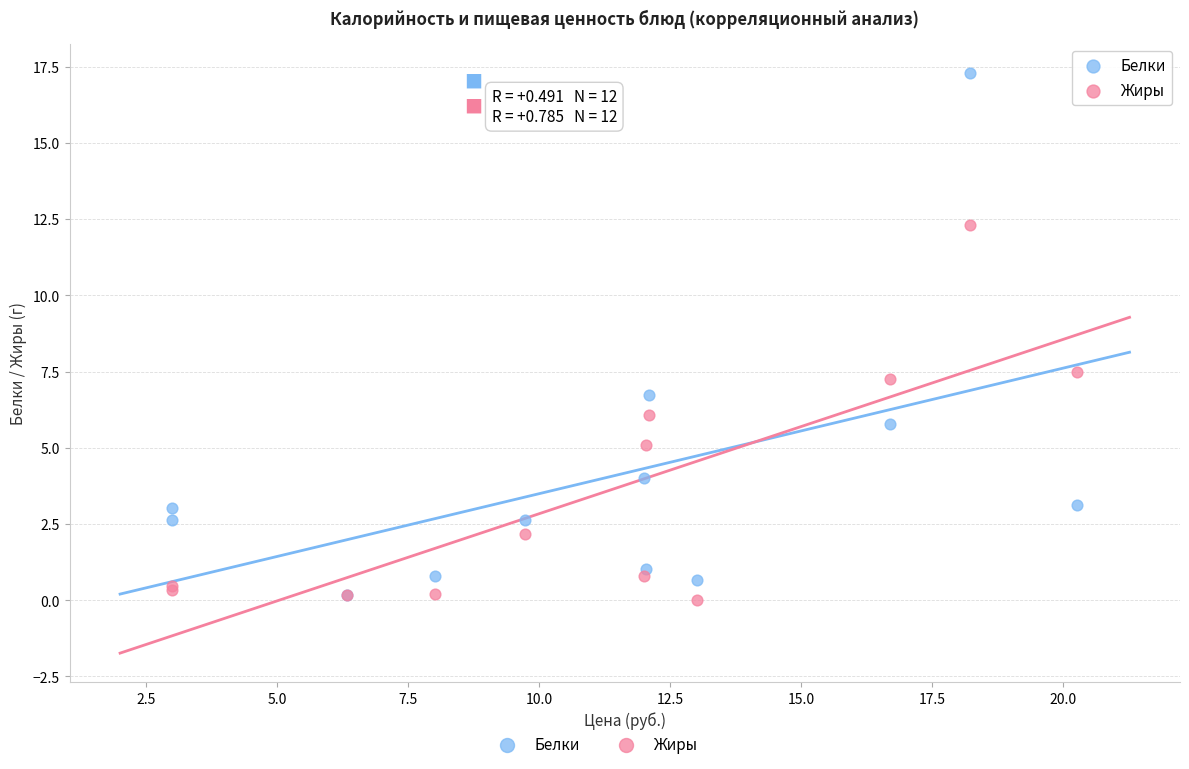

Across all series, what Y value is closest to 8?

7.5